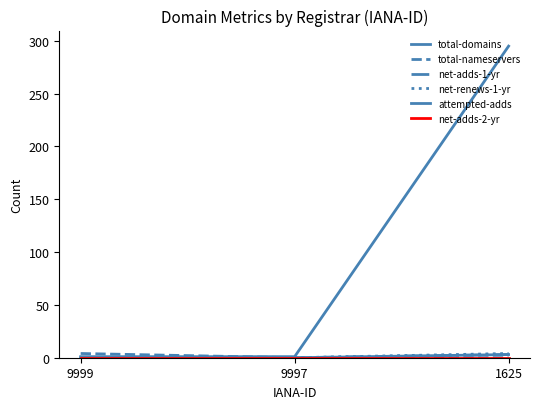

Is this an area chart (filled region under the line)?

No